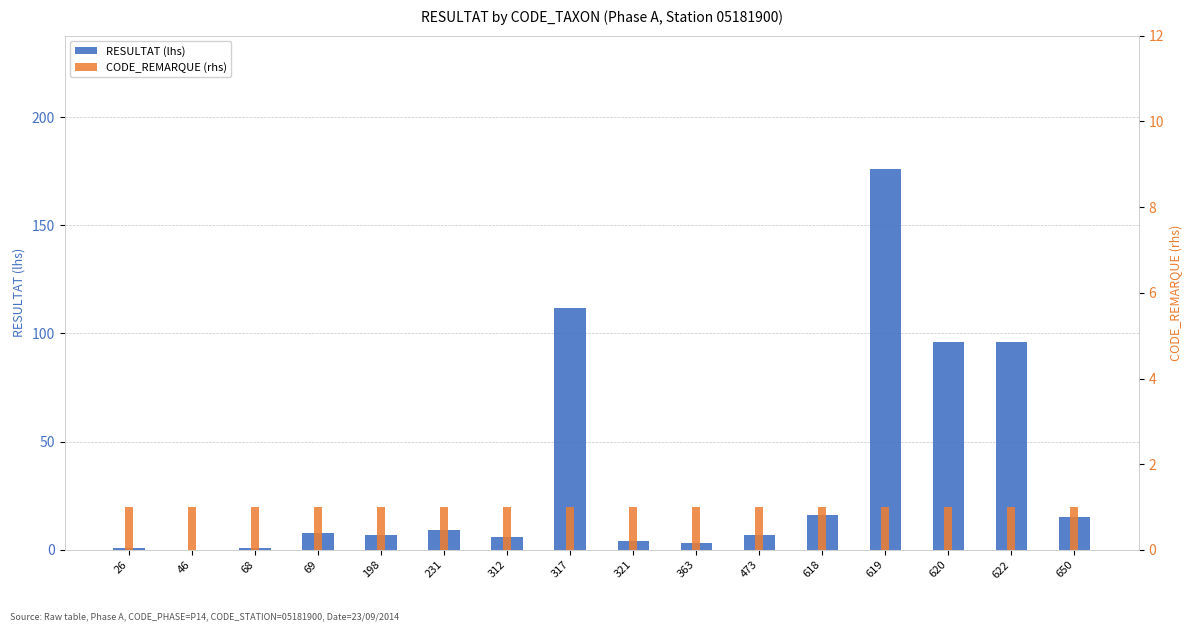

Which has a higher value, 620 or 198?

620